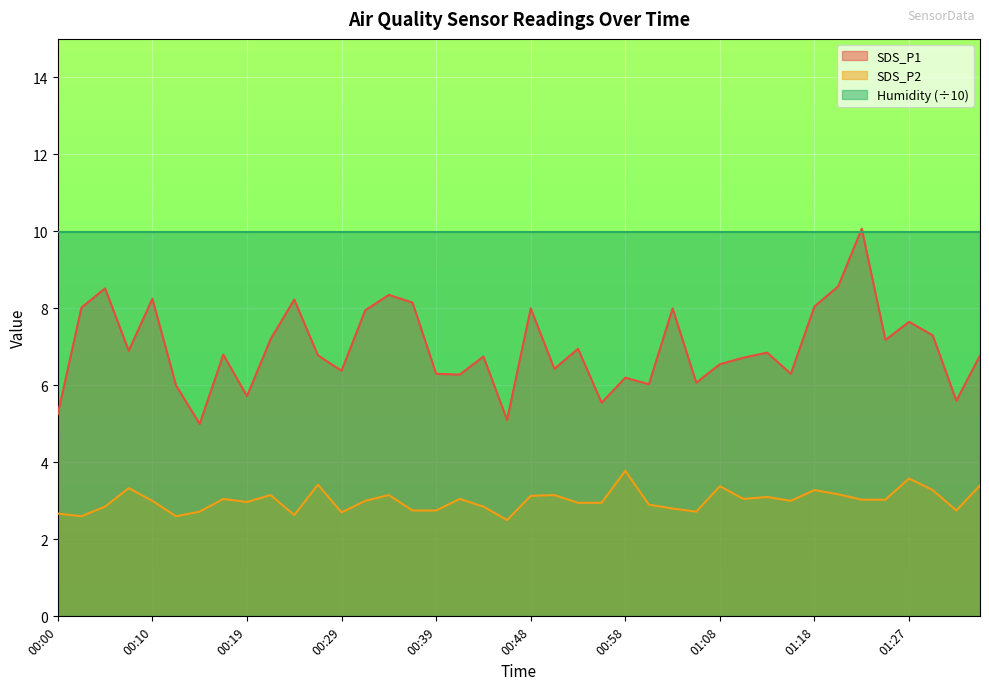

Rank the series by their average value, from lowest to highest.

SDS_P2, SDS_P1, Humidity (÷10)